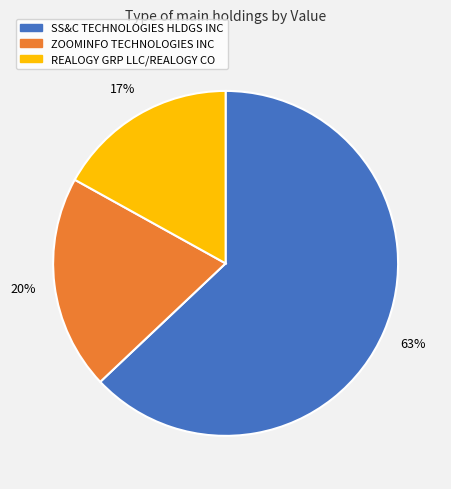

Approximately how many times larger is the value at REALOGY GRP LLC/REALOGY CO compared to SS&C TECHNOLOGIES HLDGS INC?

0.3